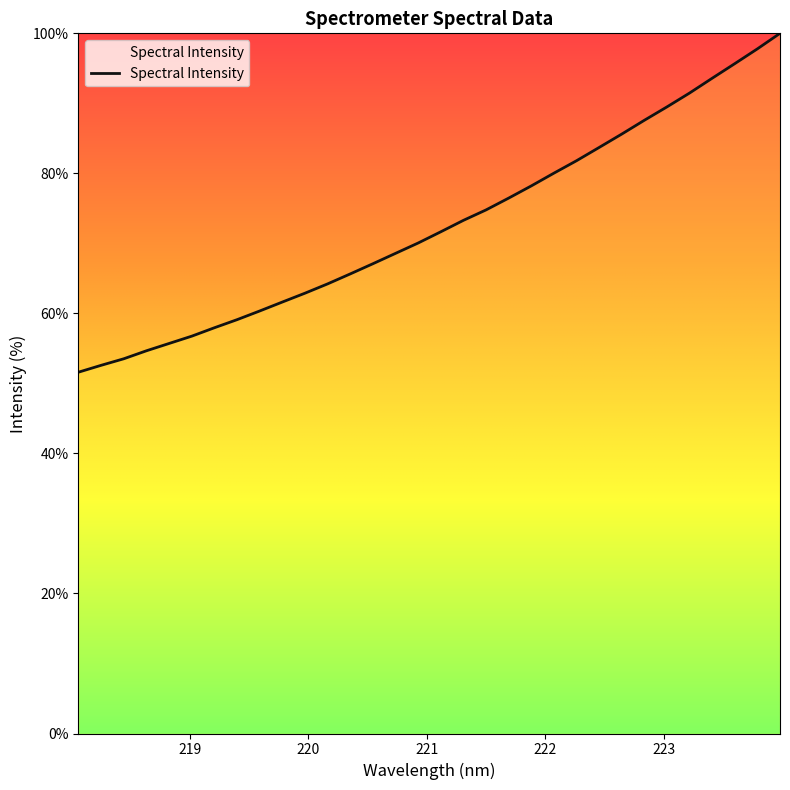

What is the smallest value displayed?

51.6